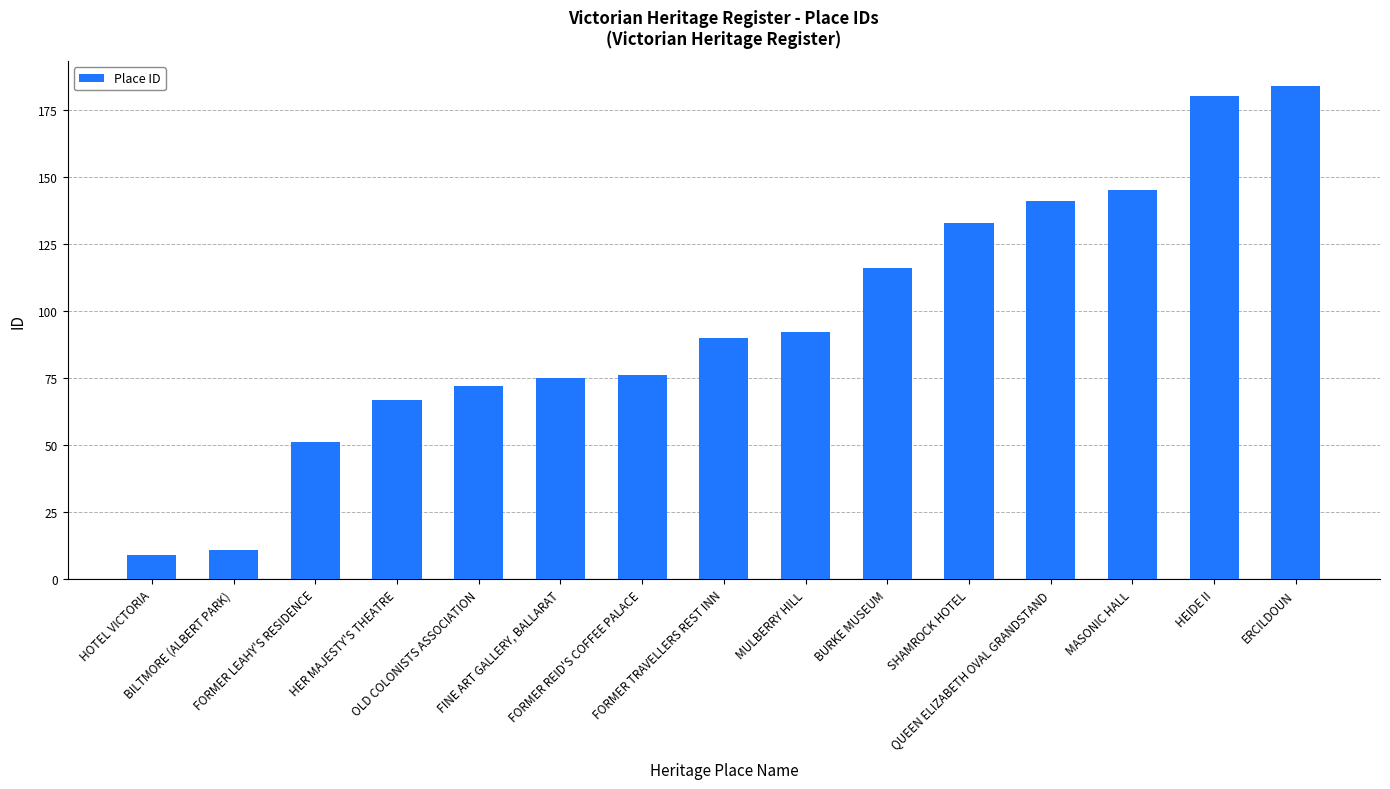

What is the ratio of the value at MULBERRY HILL to the value at OLD COLONISTS ASSOCIATION?

1.3